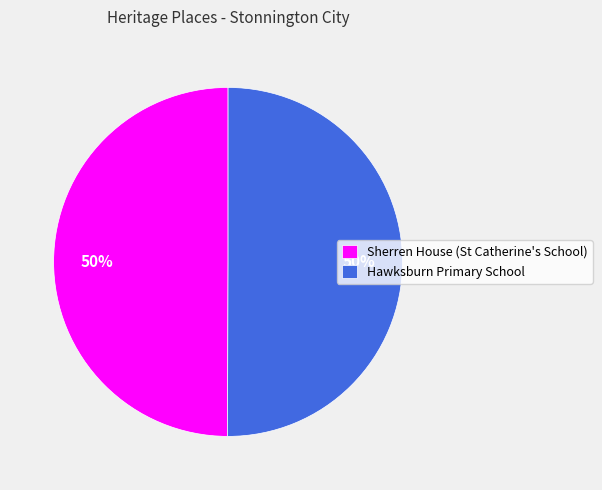

How many slices are in this pie chart?

2